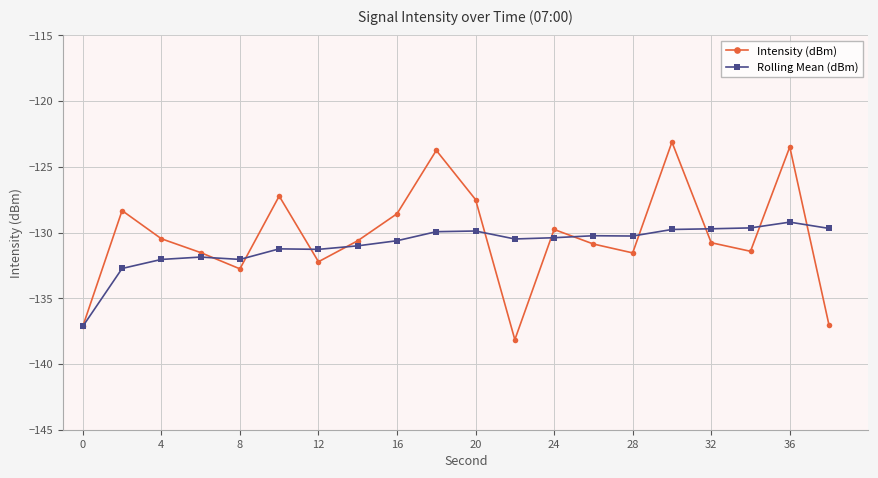

Does the chart have visible grid lines?

Yes